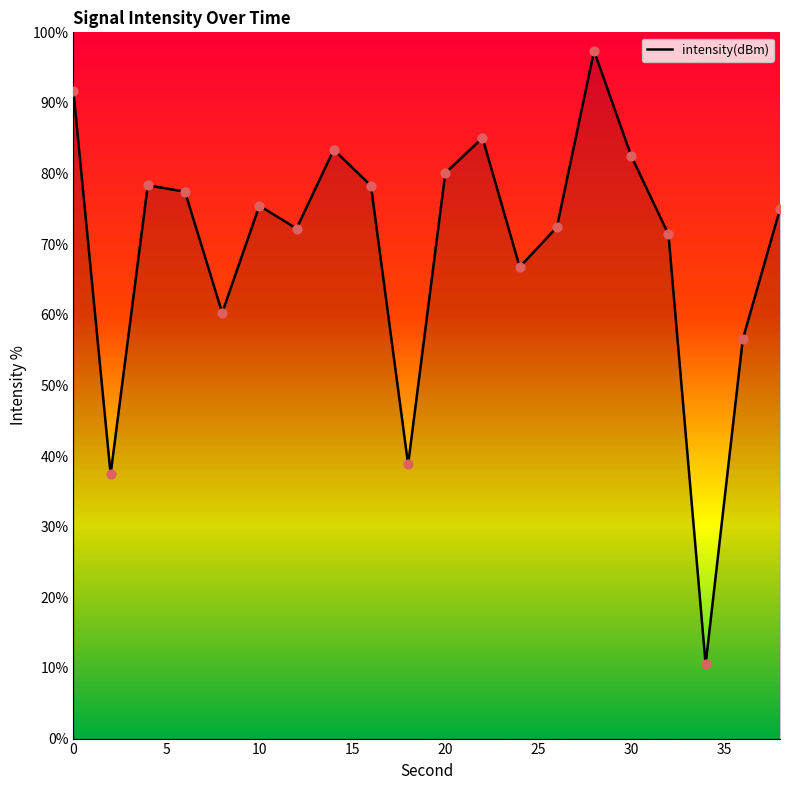

What is the maximum value shown in the chart?

97.4